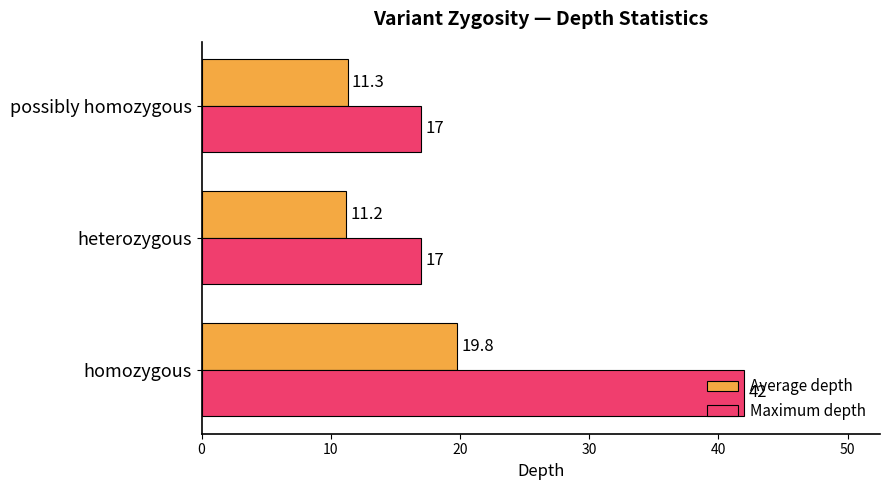

Which series has the largest total across all categories?

Maximum depth